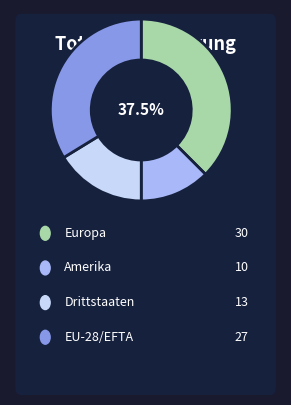

Is there a majority slice in this chart?

No